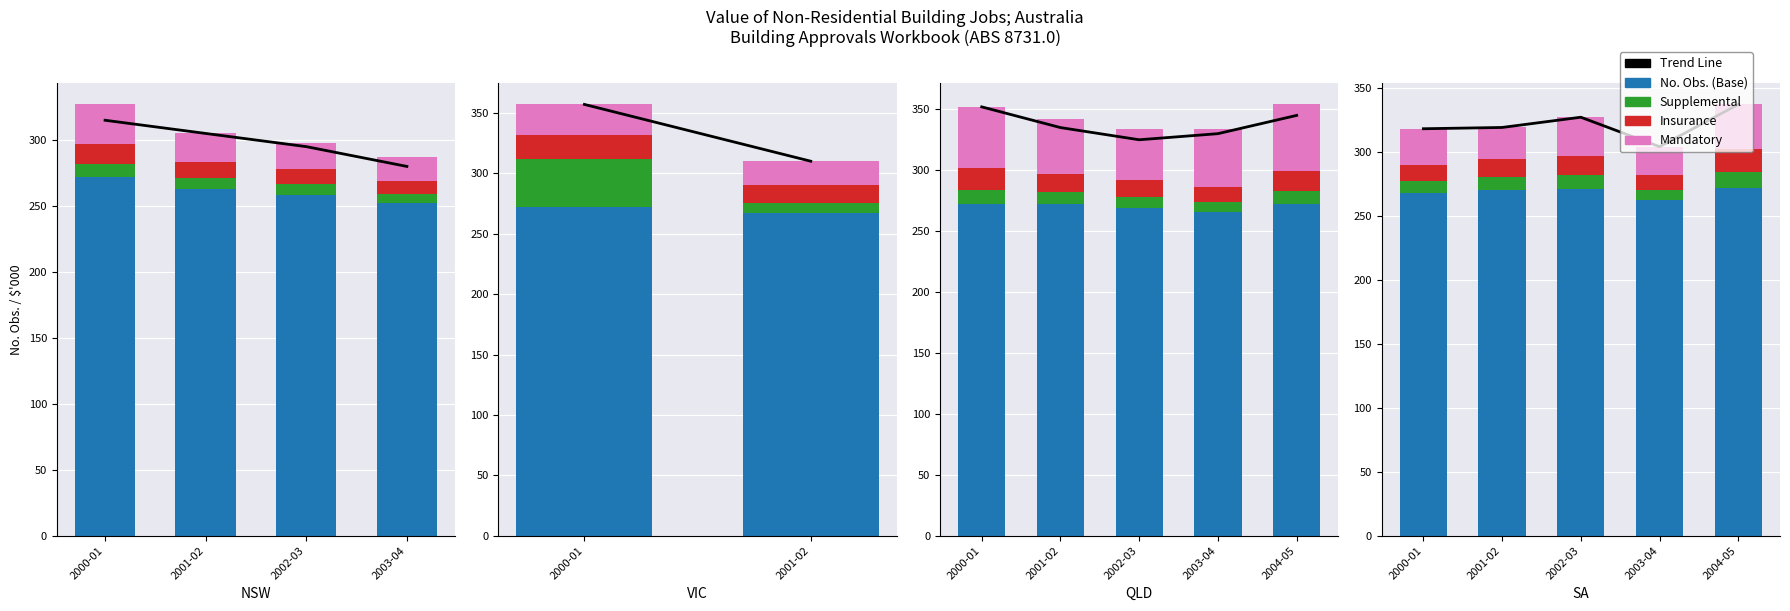

True or false: Supplemental has a value of 11 at 2002-03.

True